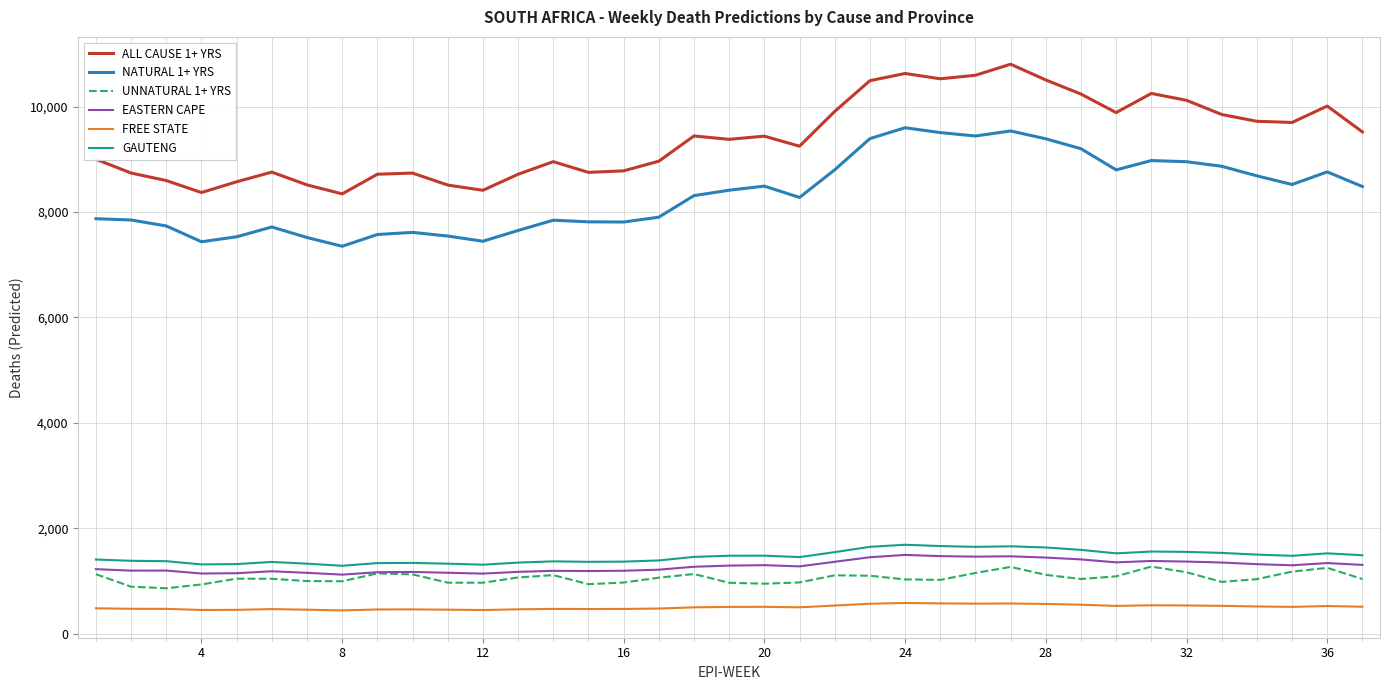

True or false: GAUTENG and UNNATURAL 1+ YRS intersect in this chart.

False